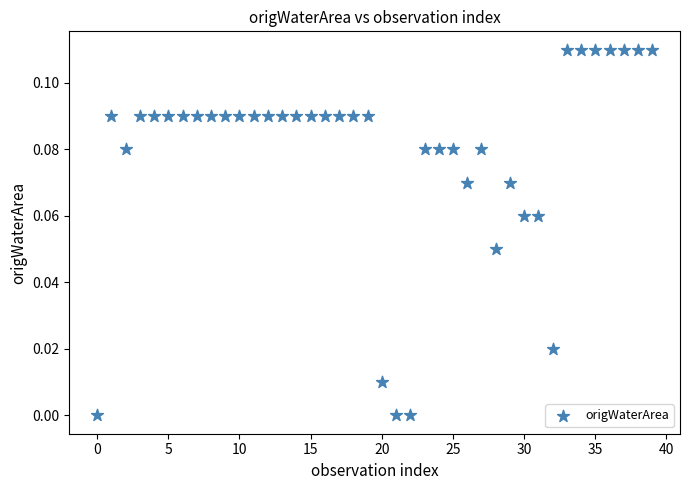

How many points are shown in the scatter plot?

40